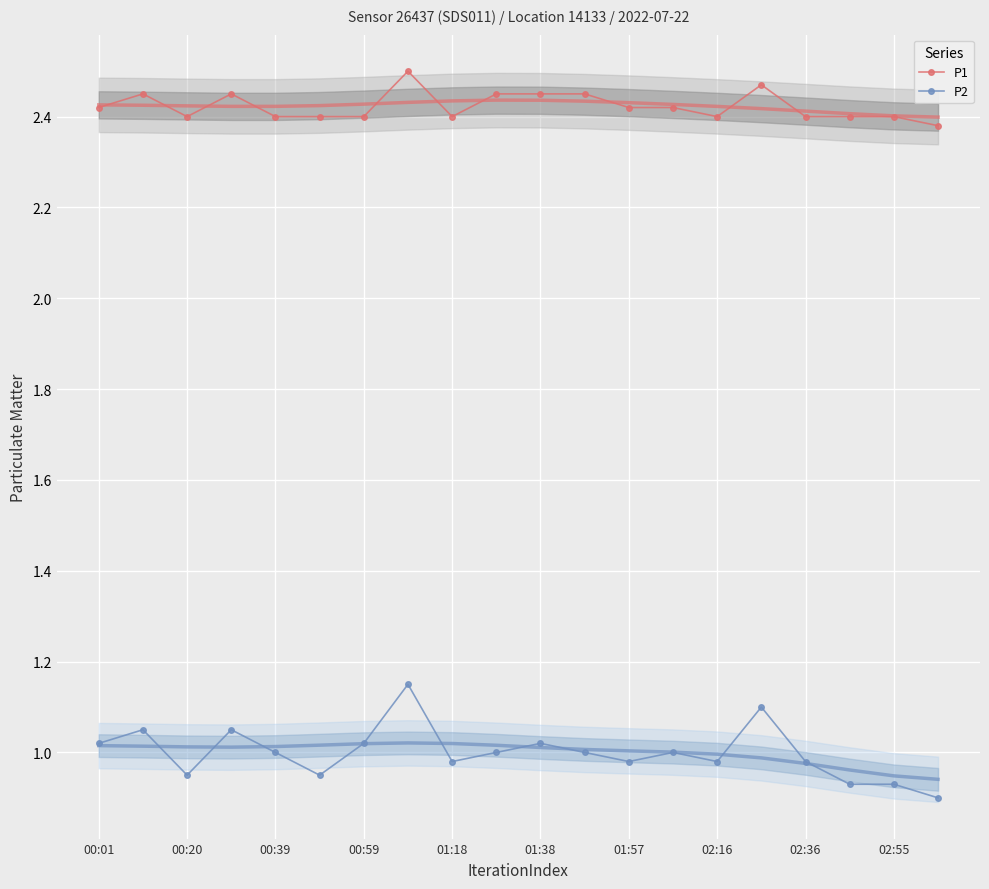

True or false: P1 and P2 cross at least once.

False